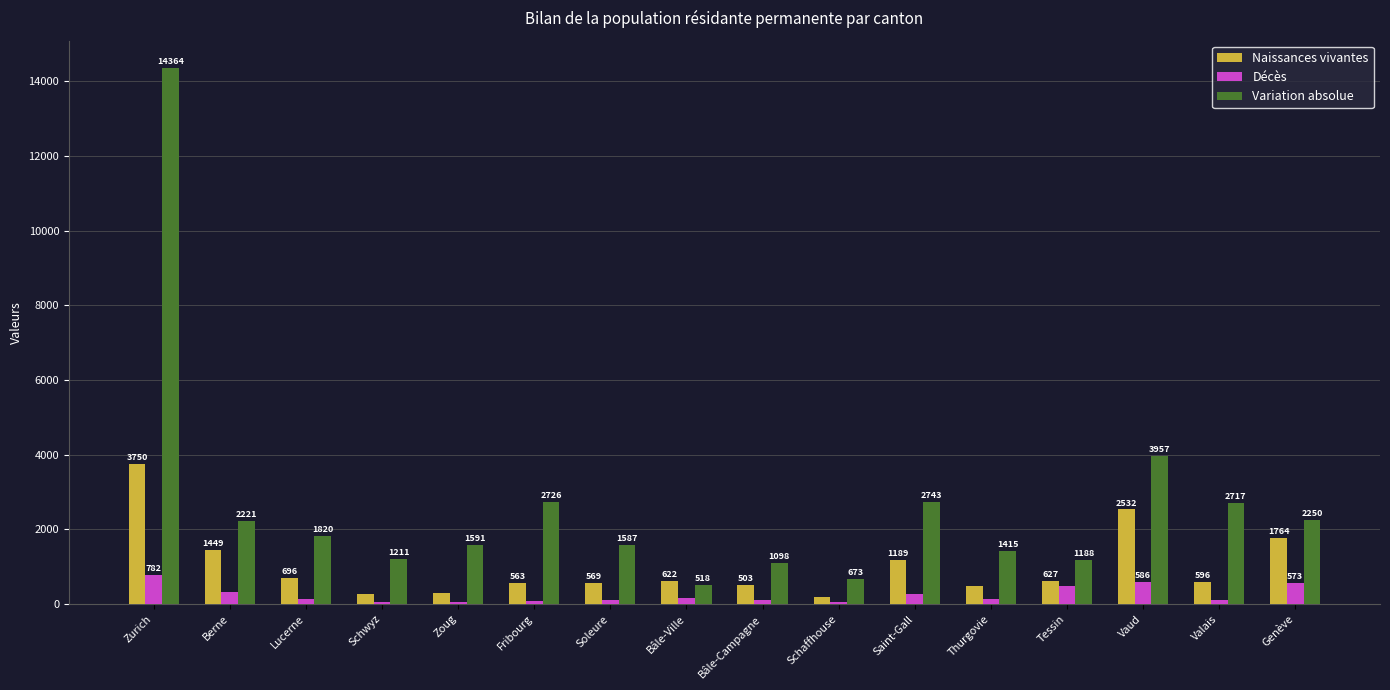

Between Zoug and Schaffhouse, which series saw the biggest shift?

Variation absolue